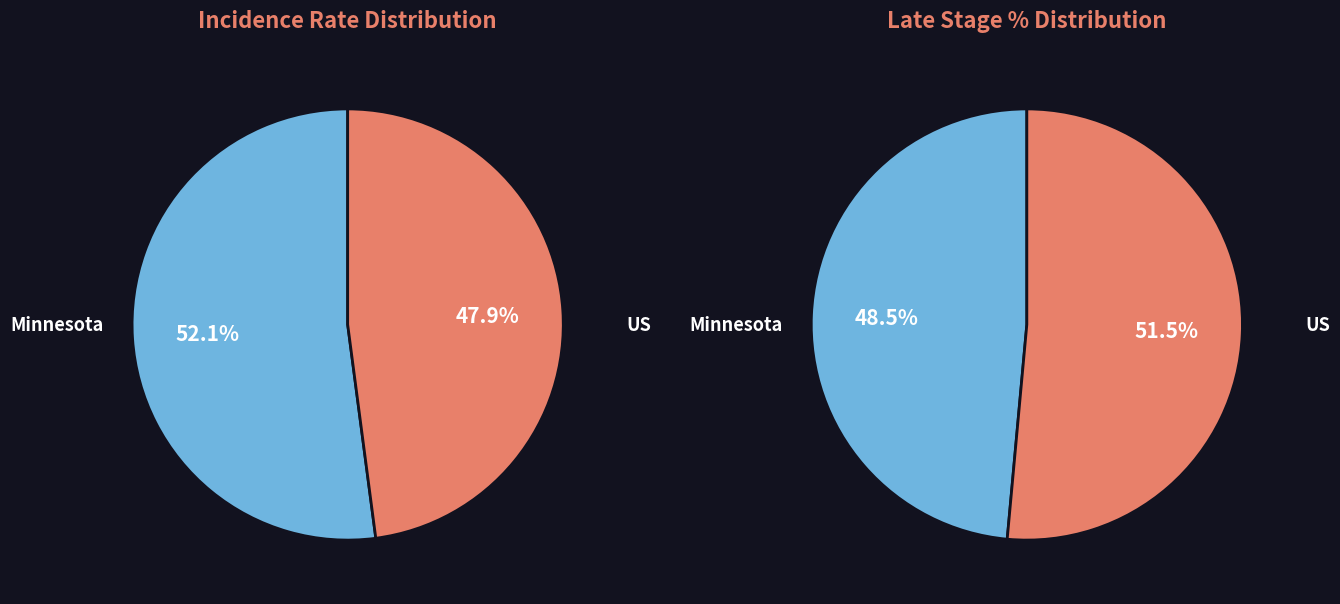

True or false: Minnesota Late Stage % accounts for 27% of the total.

False